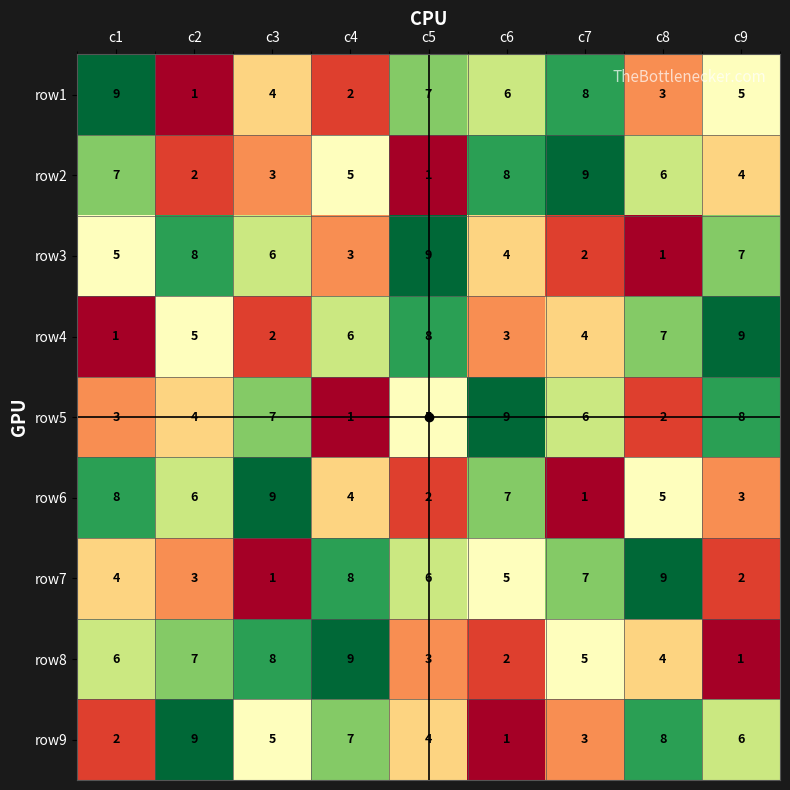

What is the maximum value for row4?

9